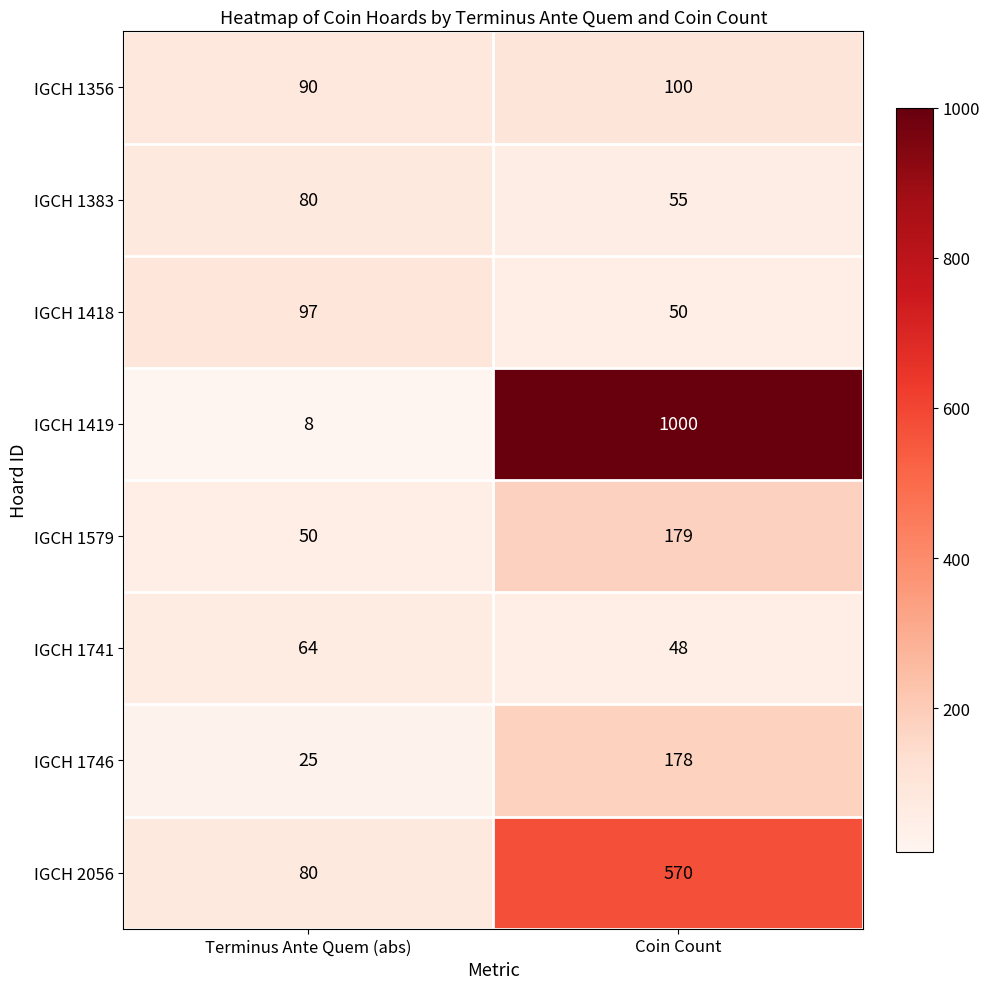

What is the sum of the IGCH 1419 values at Terminus Ante Quem (abs) and Coin Count?

1008